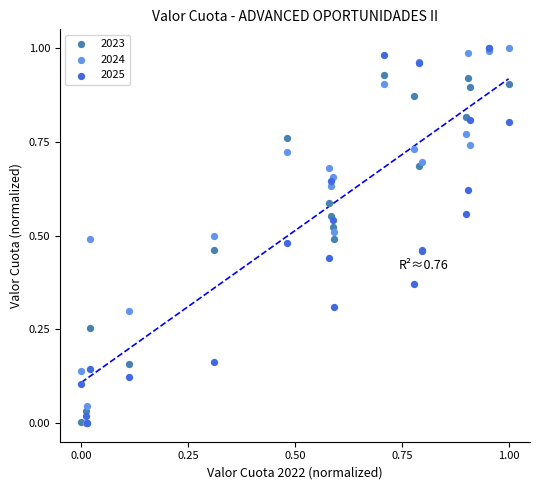

What are all the series names shown in the legend?

2023, 2024, 2025